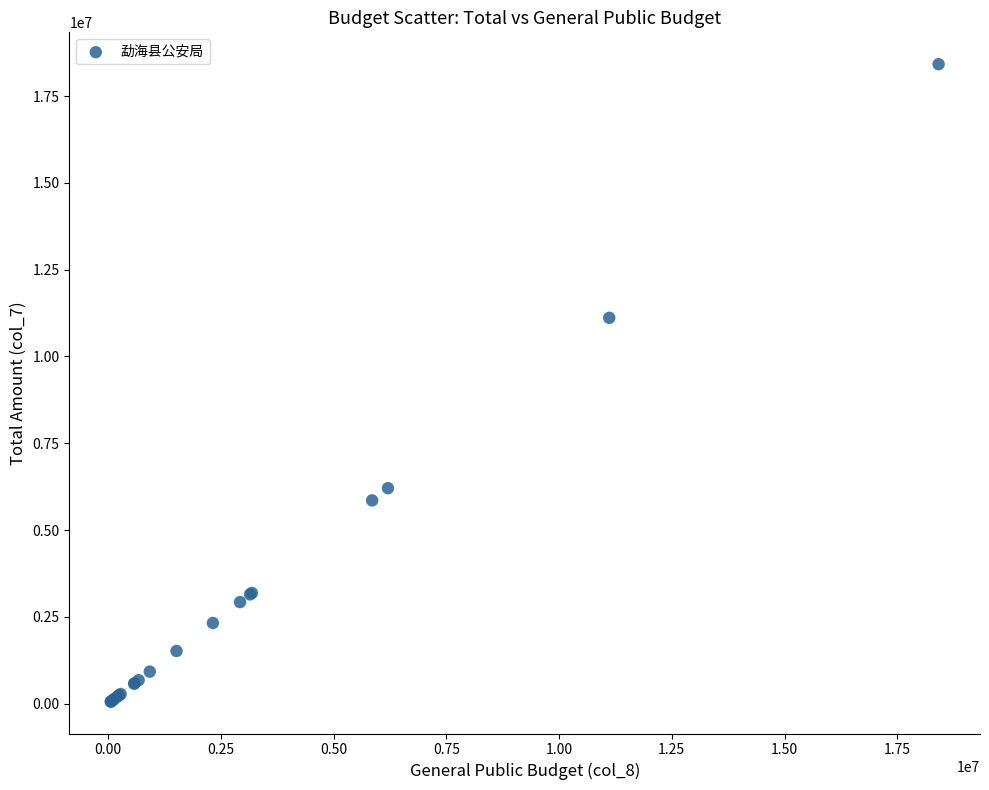

What Y value in the scatter plot is closest to 9239026?

11113332.0